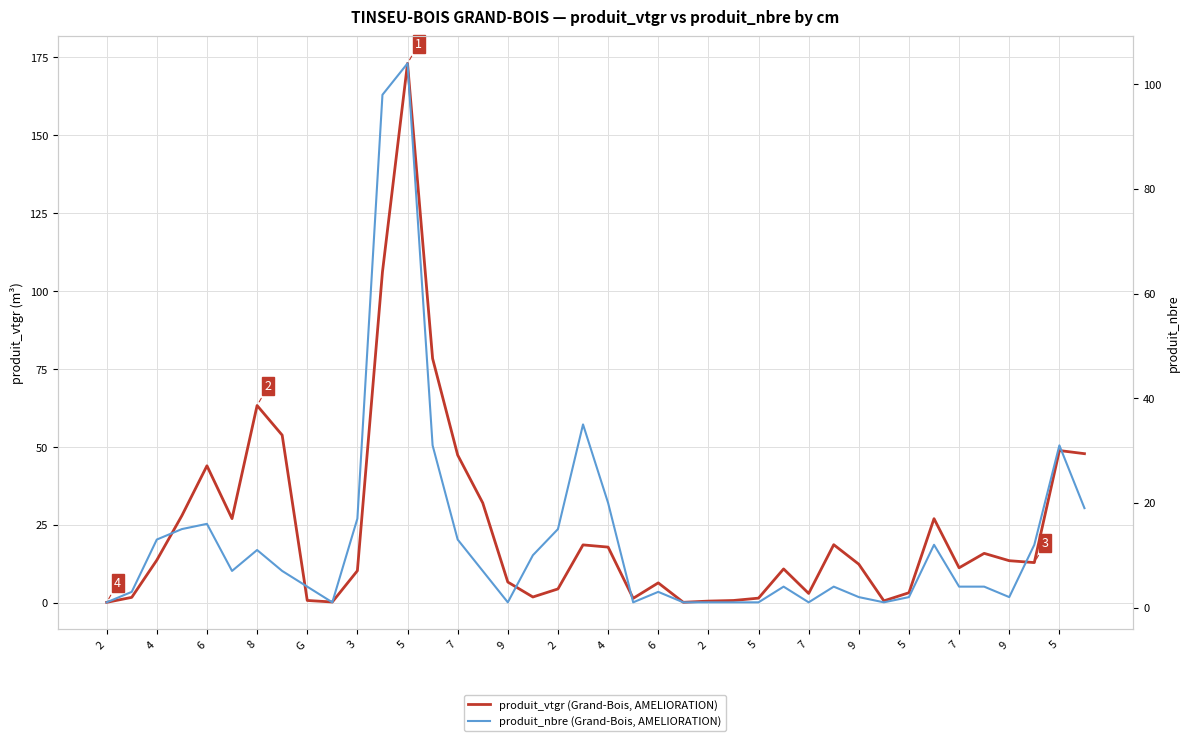

What is the maximum value shown in the chart?

173.0